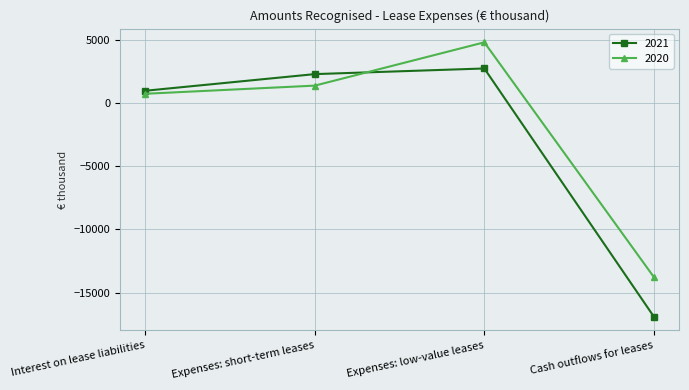

List the labels in order of 2021 value, largest first.

Expenses: low-value leases, Expenses: short-term leases, Interest on lease liabilities, Cash outflows for leases